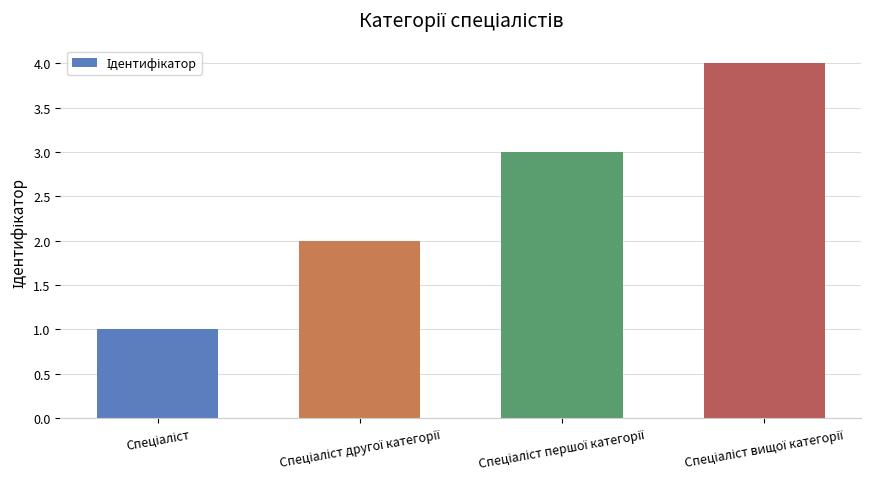

What is the sum of all values?

10